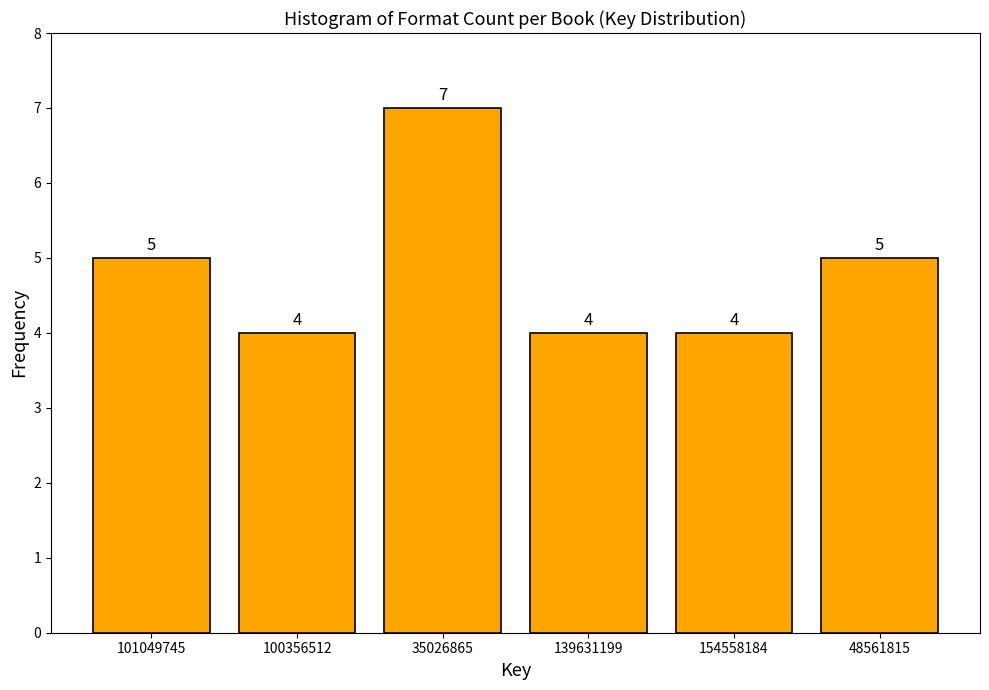

Reading right to left, transcribe all the data shown in this chart.

48561815=5	154558184=4	139631199=4	35026865=7	100356512=4	101049745=5